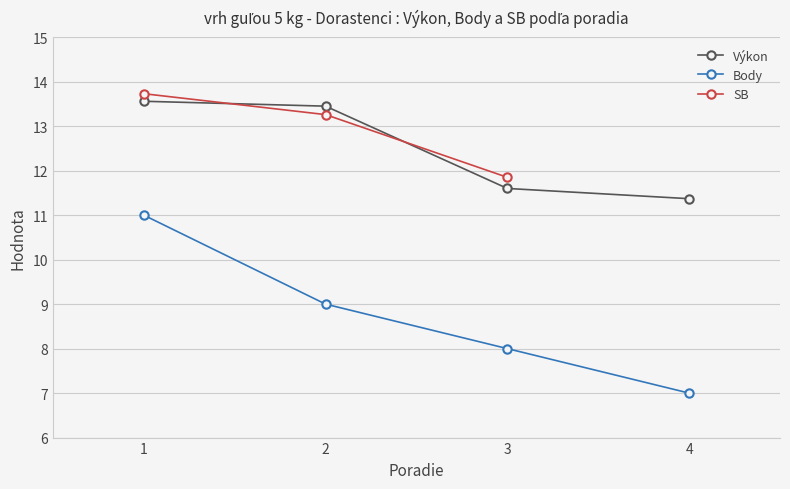

How many data points in SB are less than 13?

1